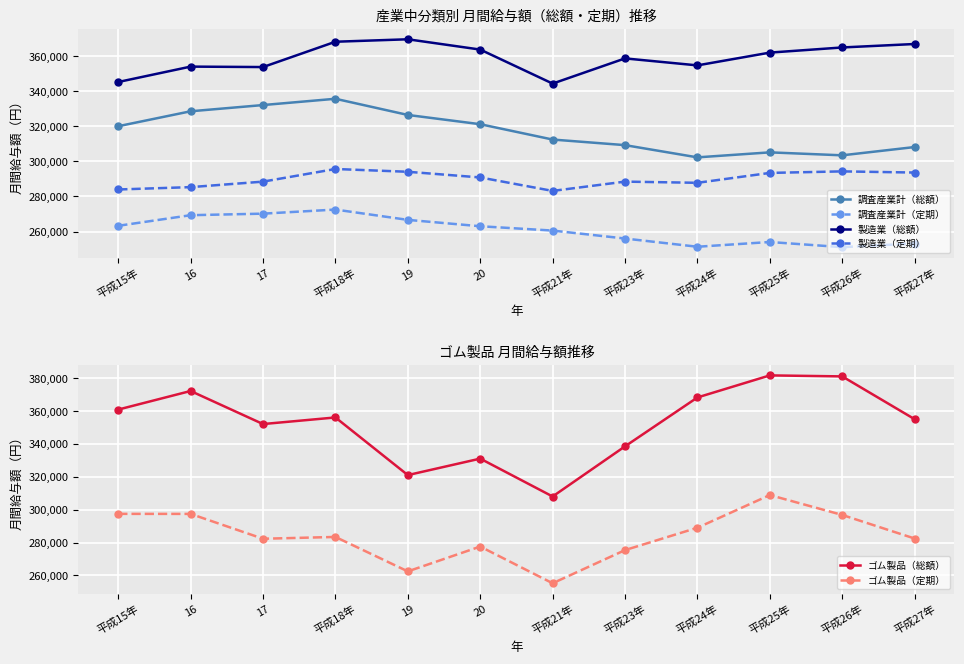

At which category is the sum across all series the highest?

平成18年